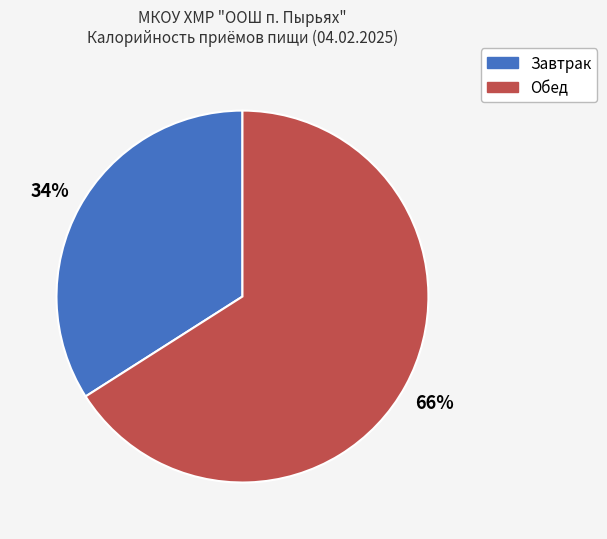

Is there any slice that represents more than half of the pie?

Yes